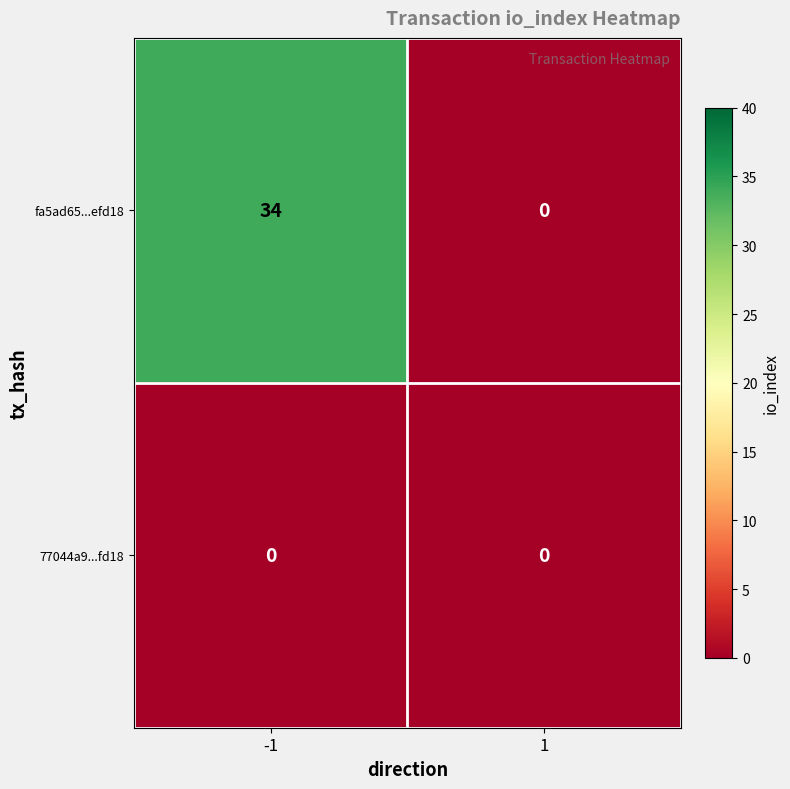

Which series has the largest total across all categories?

fa5ad65...efd18